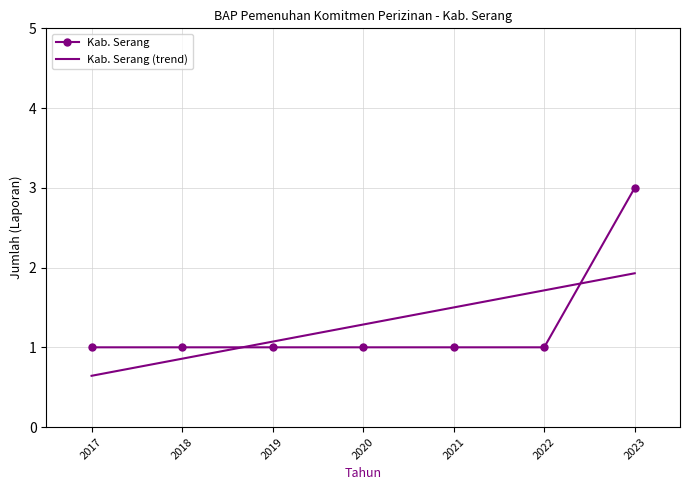

What is the difference between the second highest and second lowest values in the Kab. Serang (trend) series?

0.9